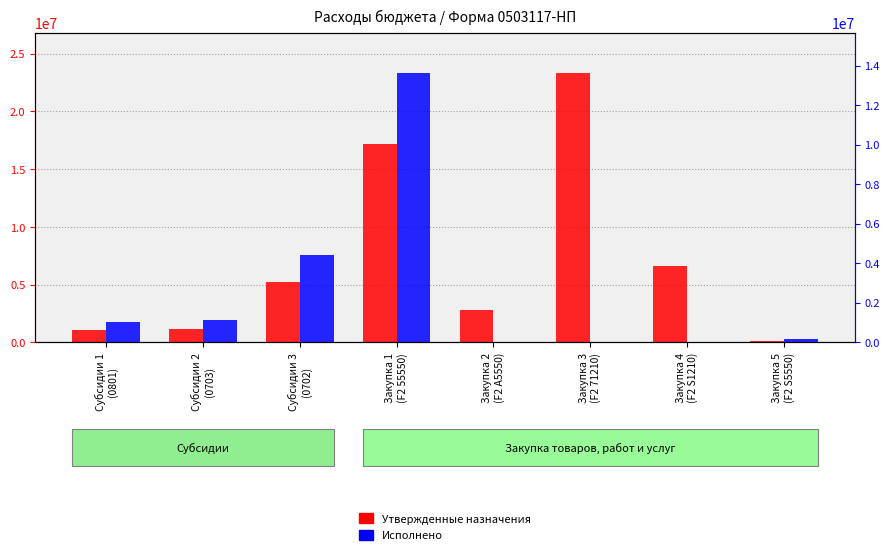

List the labels in order of Исполнено value, largest first.

Закупка 1
(F2 55550), Субсидии 3
(0702), Субсидии 2
(0703), Субсидии 1
(0801), Закупка 5
(F2 S5550), Закупка 2
(F2 А5550), Закупка 3
(F2 71210), Закупка 4
(F2 S1210)